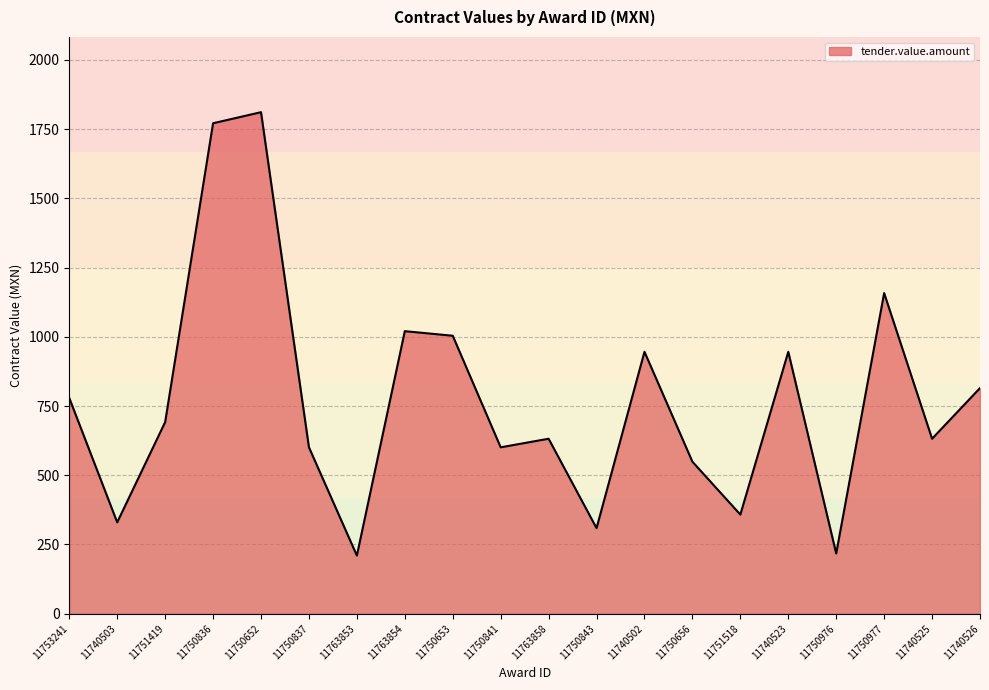

What value does the data have at 11763853?

210.0